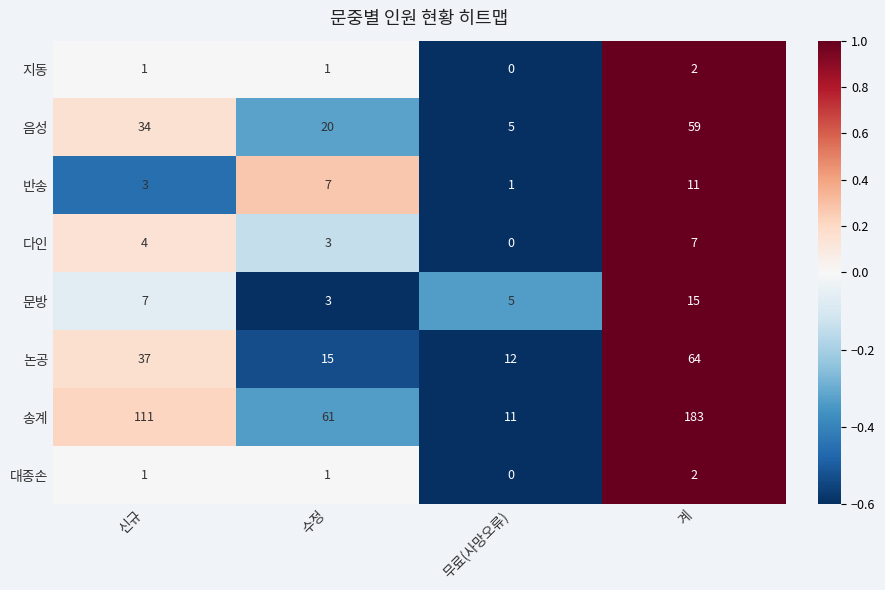

What is the sum of the 논공 values at 무료(사망오류) and 계?

76